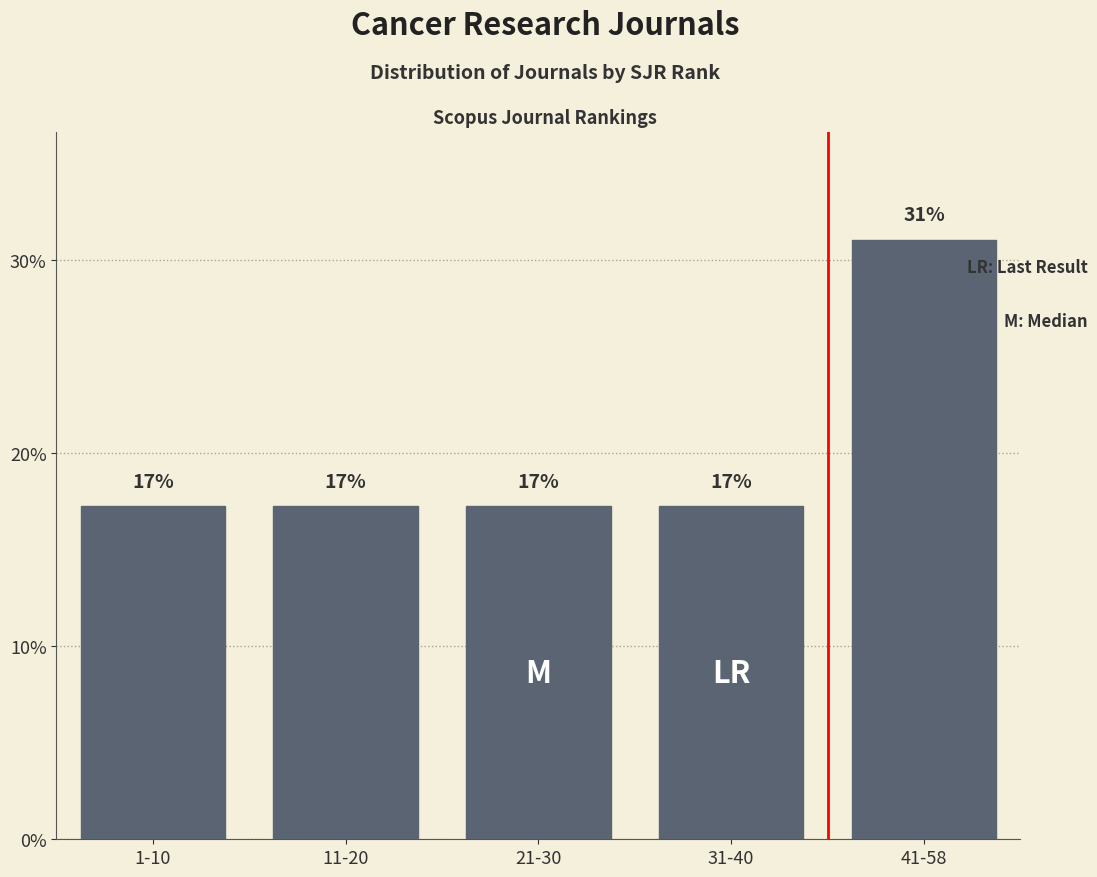

How many bars are there in total?

5